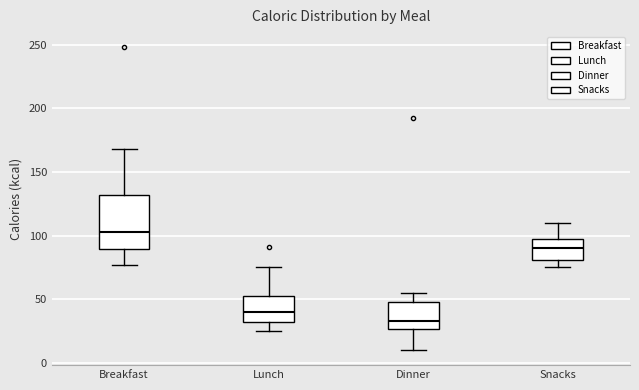

Where does the lower whisker of the box for Breakfast end on the y-axis? The values are not printed on the chart, so give them approximately, as read against the axis.

75